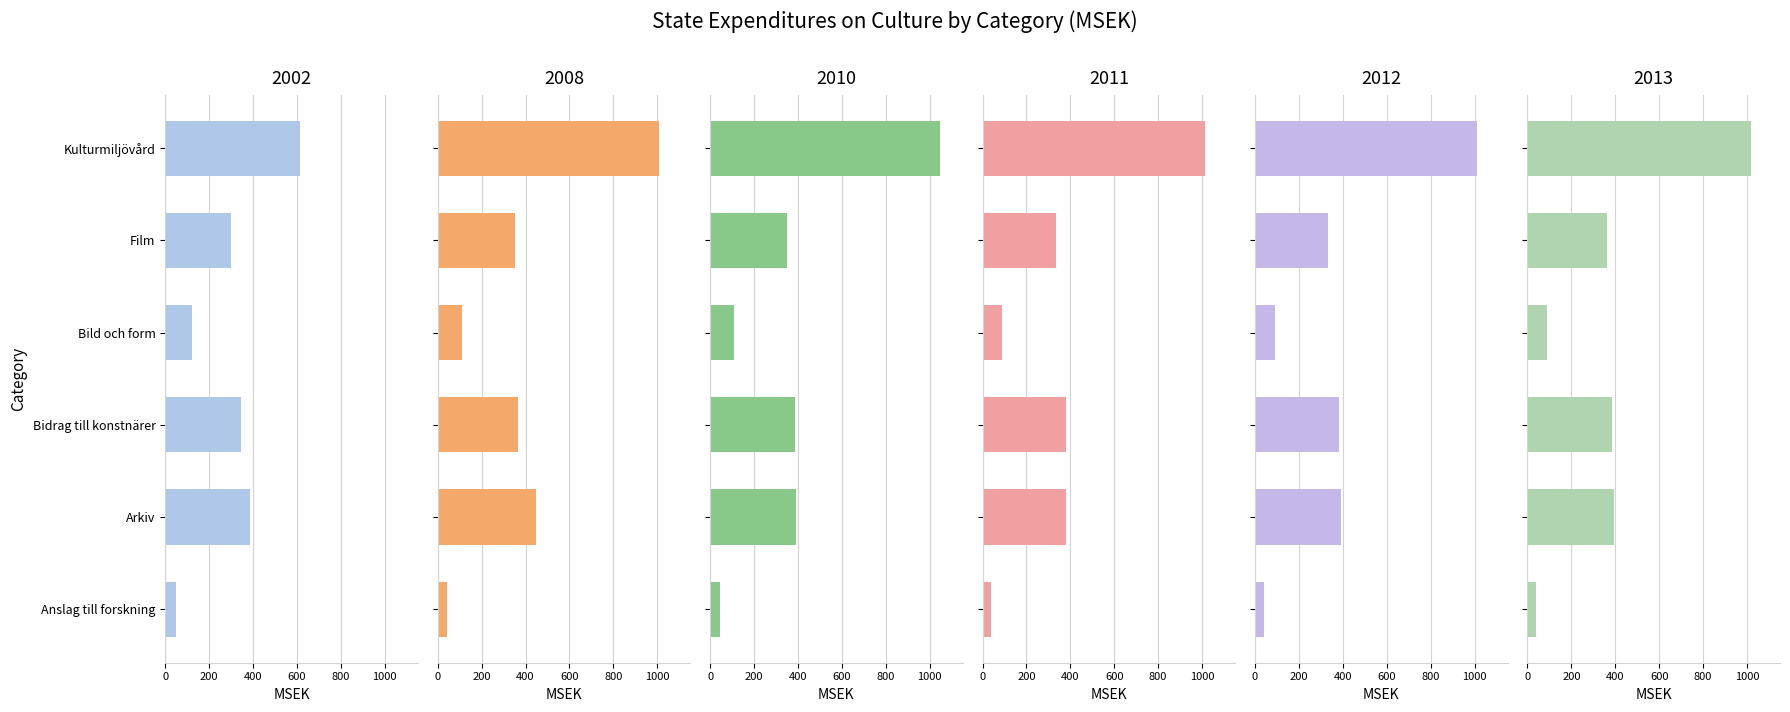

What is the total value across all series at Kulturmiljövård?

5714